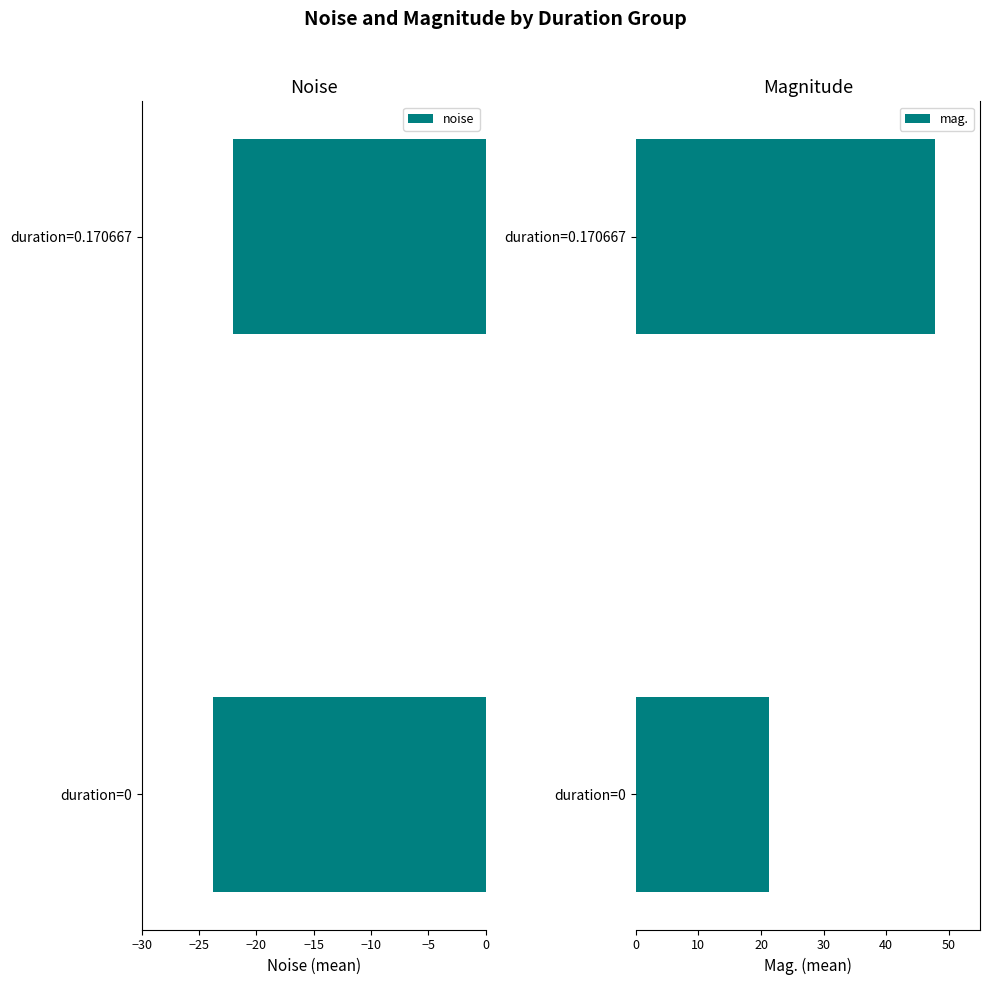

Which series has the largest range (max minus min)?

mag.